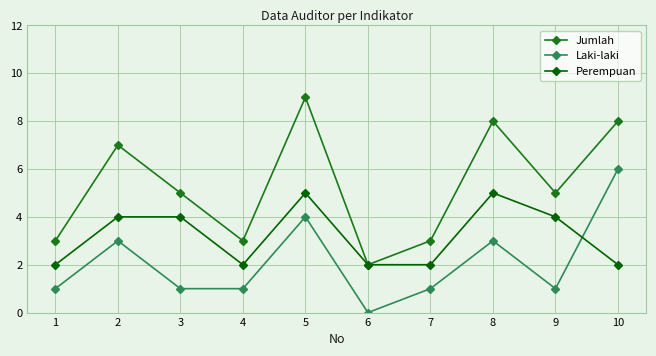

Reading left to right, transcribe all the data shown in this chart.

Jumlah: 1=3	2=7	3=5	4=3	5=9	6=2	7=3	8=8	9=5	10=8
Laki-laki: 1=1	2=3	3=1	4=1	5=4	6=0	7=1	8=3	9=1	10=6
Perempuan: 1=2	2=4	3=4	4=2	5=5	6=2	7=2	8=5	9=4	10=2